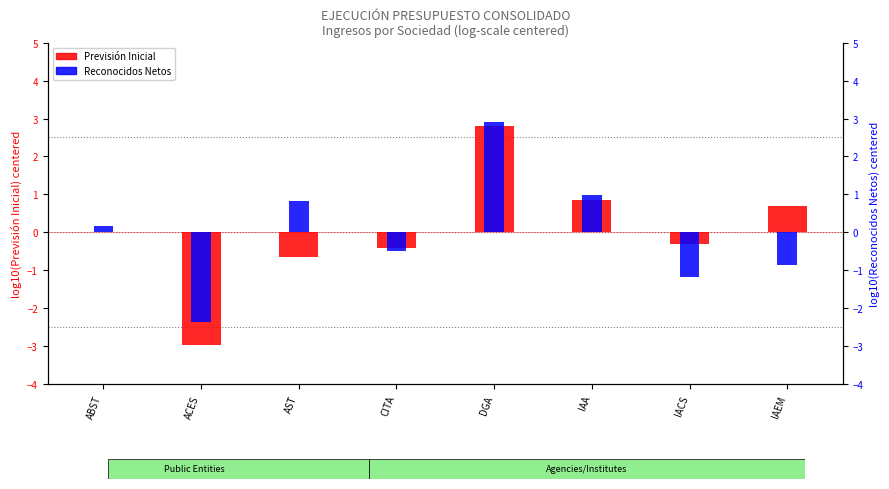

What is the sum of the Previsión Inicial values at IAEM and IACS?

0.4